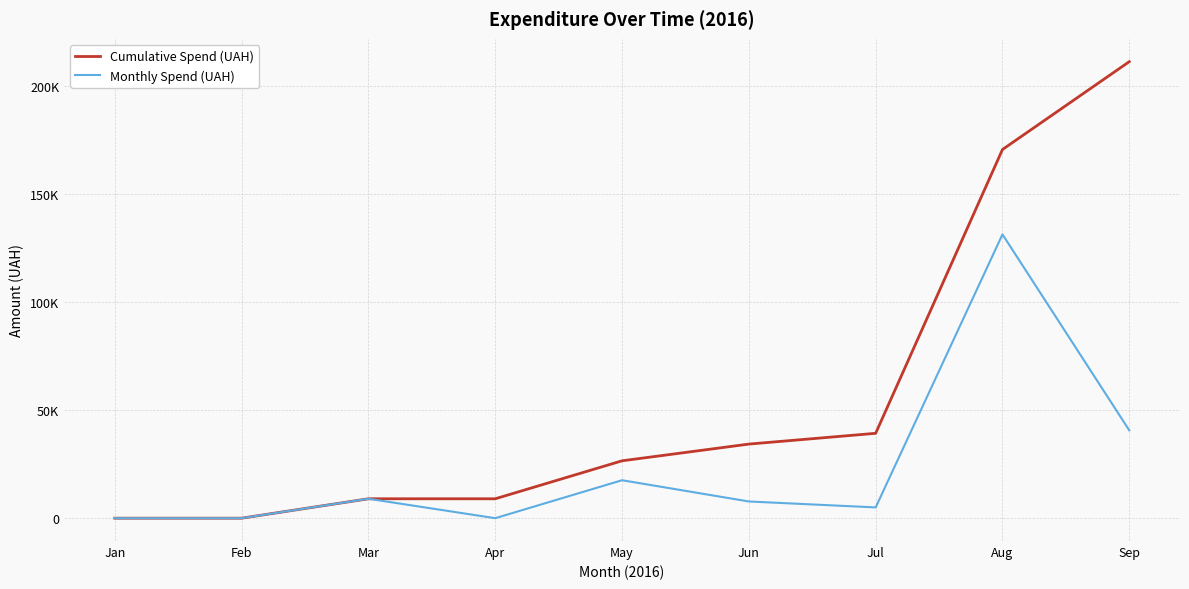

Which category has the lowest value in the Cumulative Spend (UAH) series?

Jan